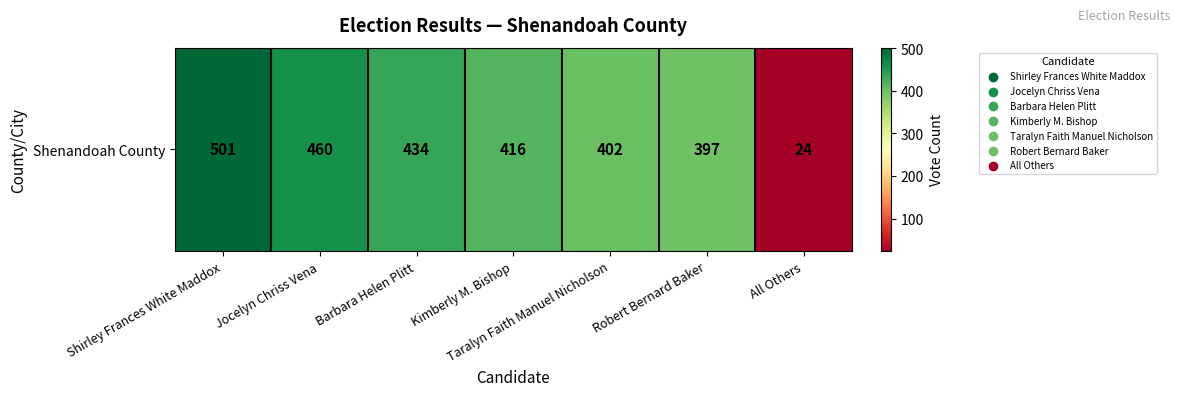

Rank the categories by value from lowest to highest.

All Others, Robert Bernard Baker, Taralyn Faith Manuel Nicholson, Kimberly M. Bishop, Barbara Helen Plitt, Jocelyn Chriss Vena, Shirley Frances White Maddox